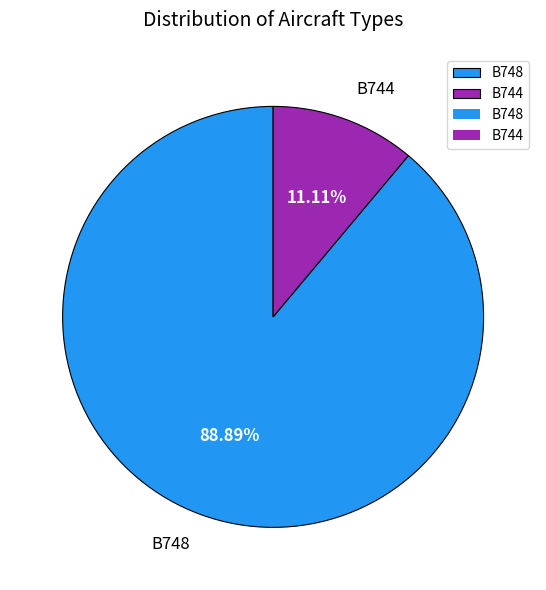

How many slices are in this pie chart?

2